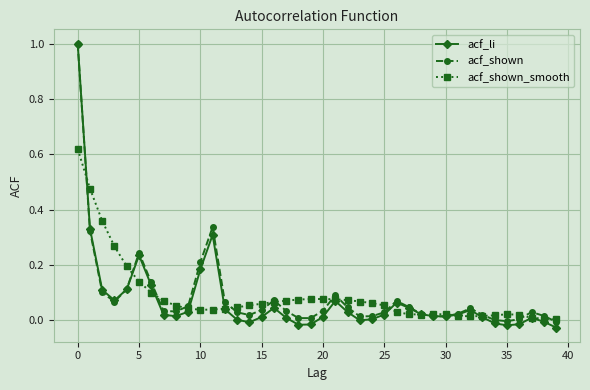

True or false: acf_li has more than 1 interior local peaks.

True